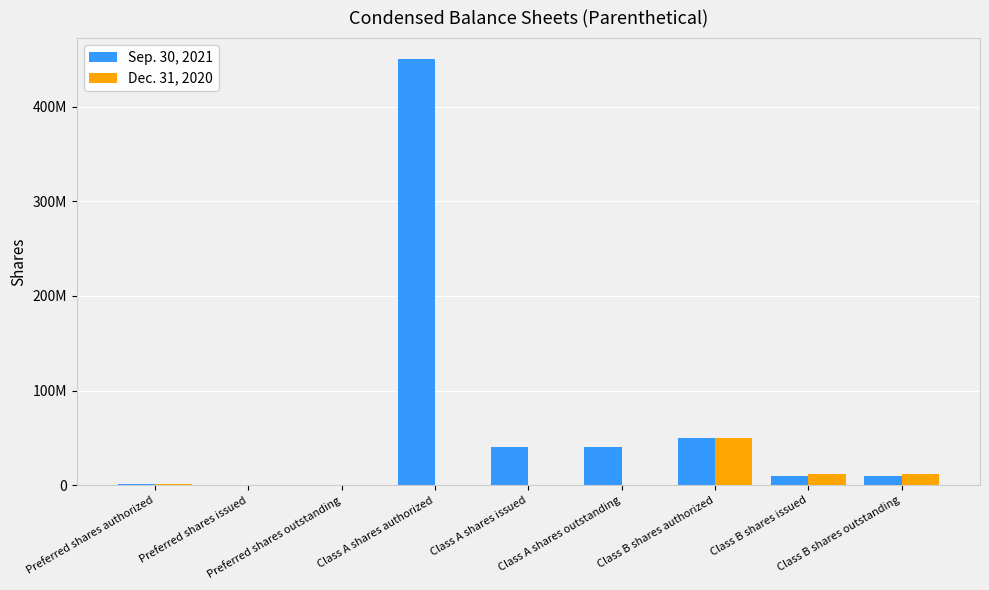

At which category is the sum across all series the highest?

Class A shares authorized